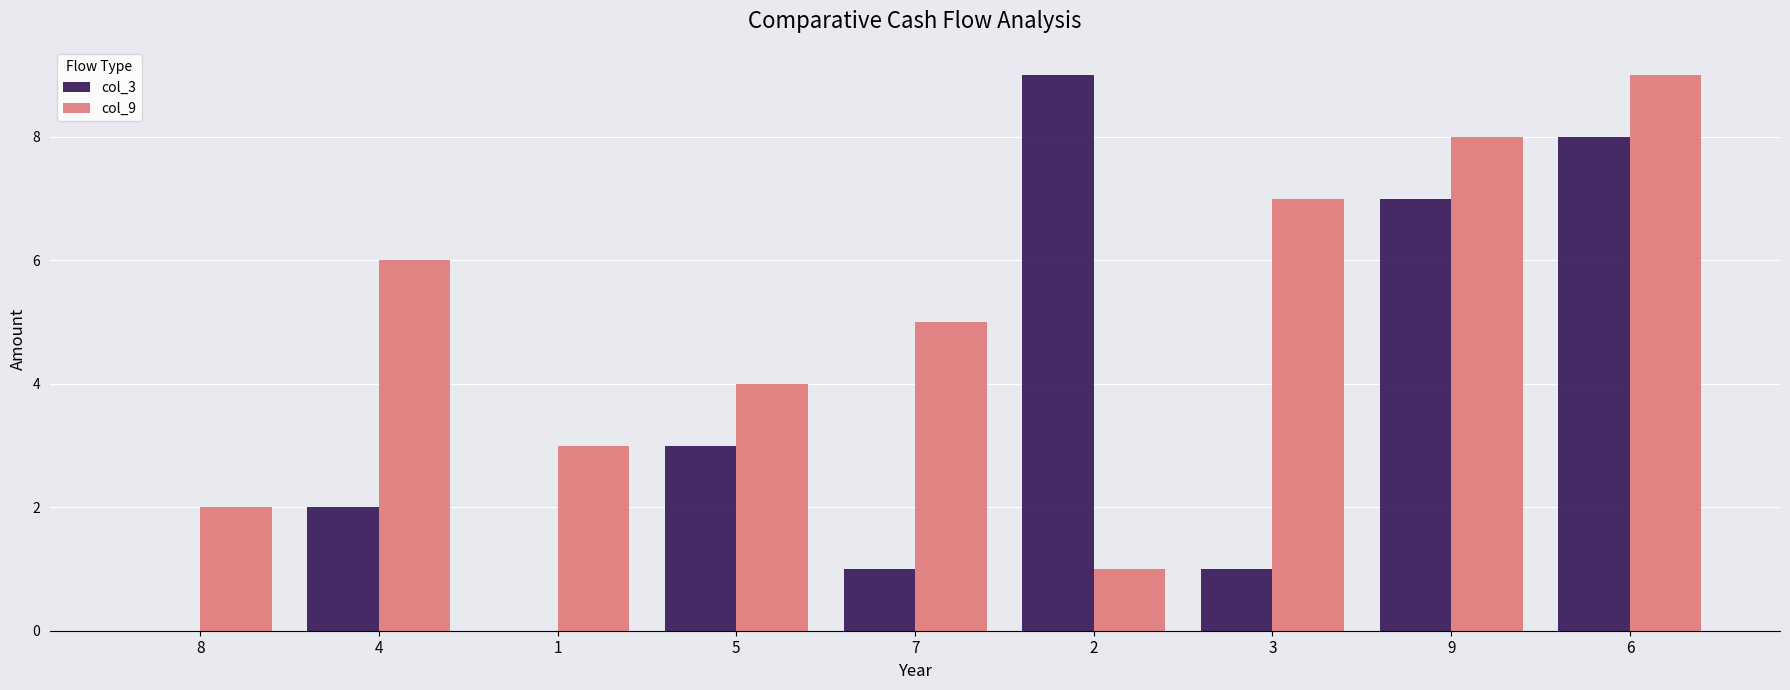

What is the greatest value displayed?

9